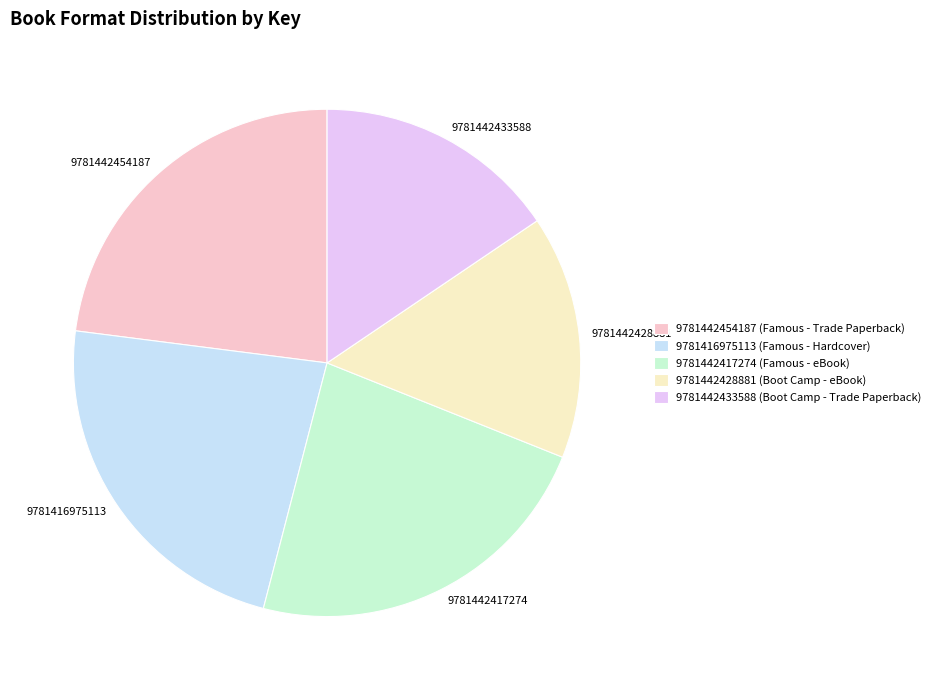

Is there a majority slice in this chart?

No